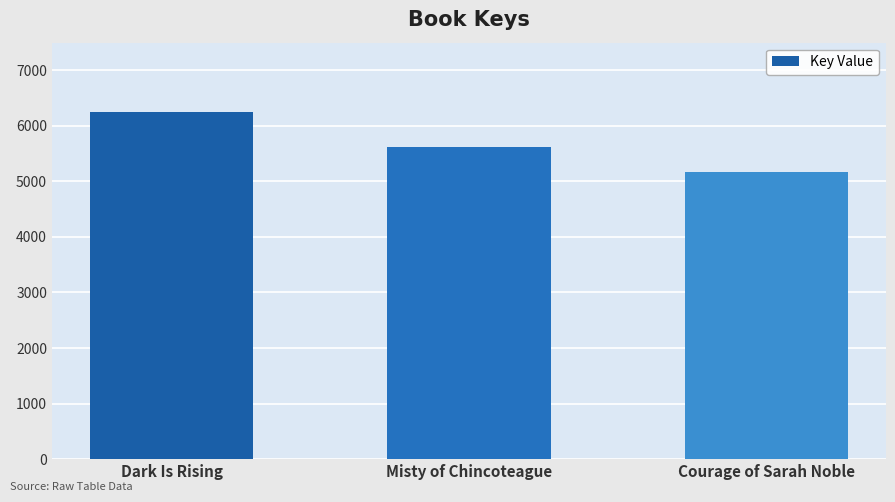

Is it true that the value at Misty of Chincoteague is 2160?

False